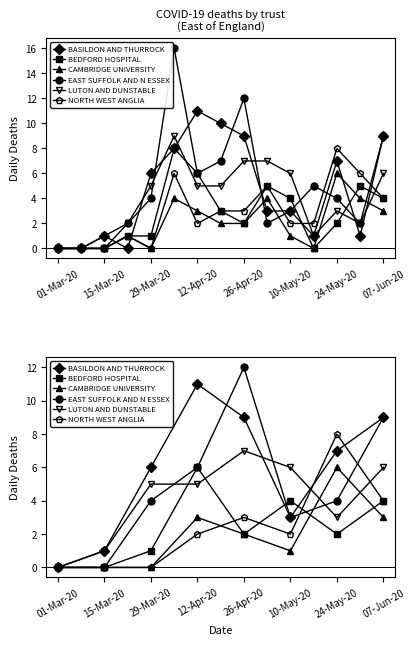

At which label does BASILDON AND THURROCK first exceed 7?

12-Apr-20